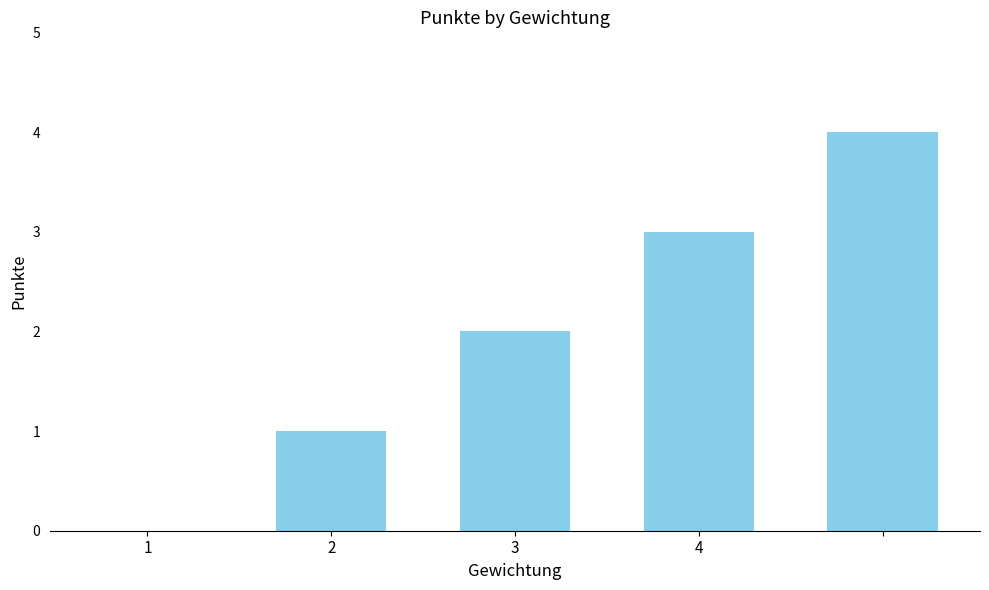

What is the sum of all values?

10